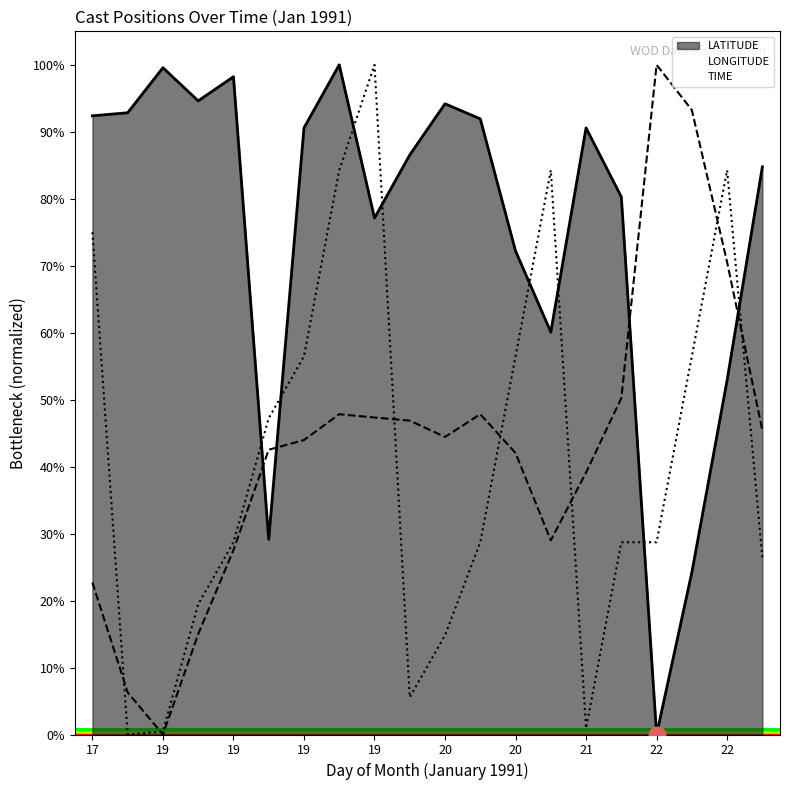

Rank the series at 22 from highest to lowest value.

LONGITUDE, TIME, LATITUDE